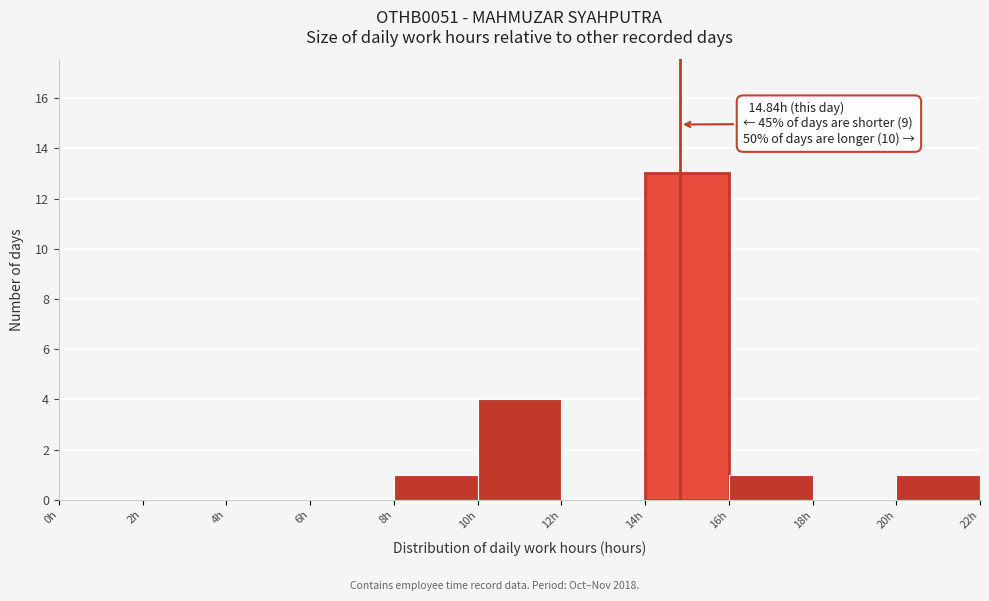

Over which range of the x-axis is the bar tallest?

14 to 16